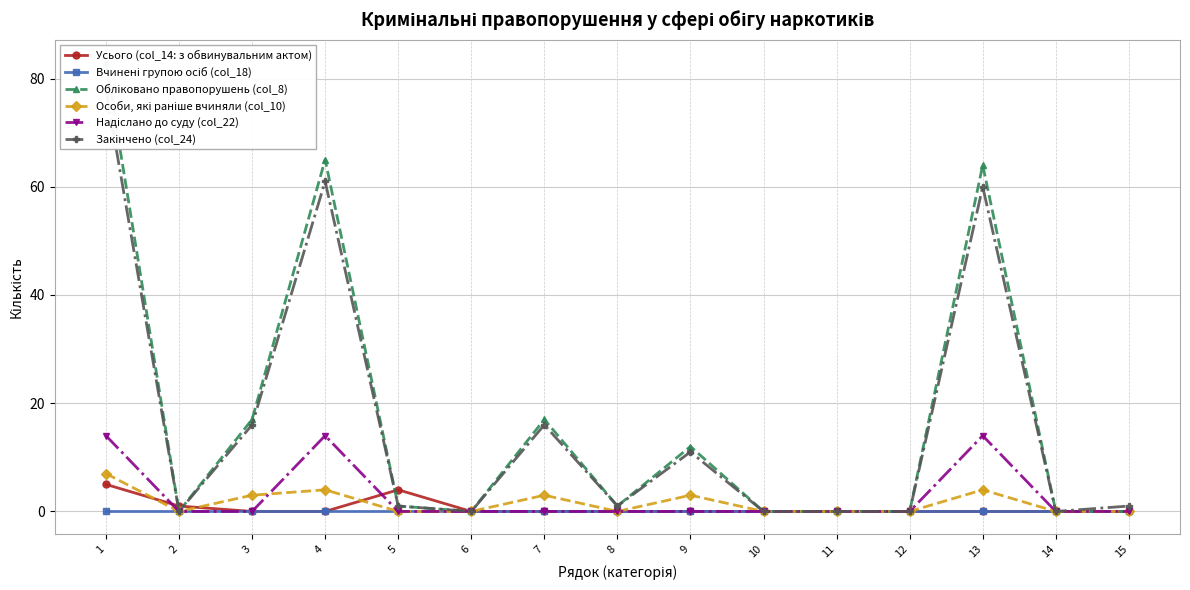

Which series has the largest total across all categories?

Обліковано правопорушень (col_8)